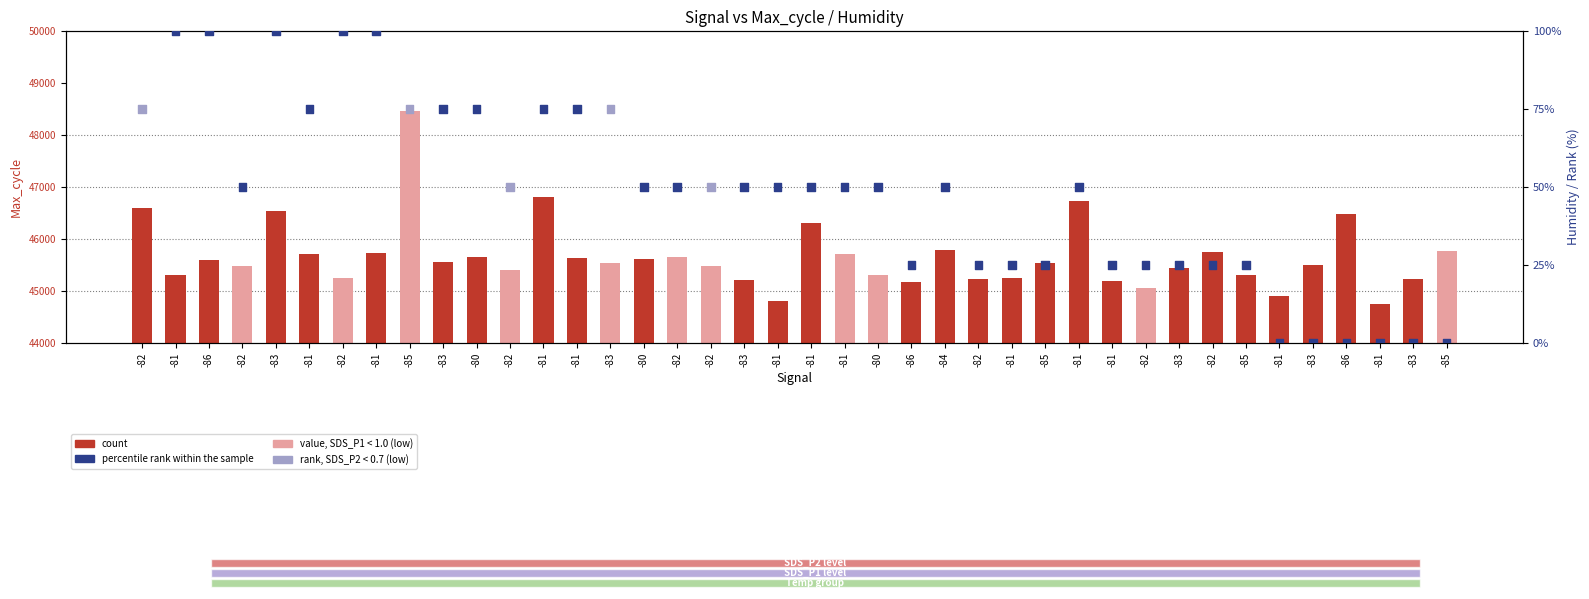

Which series reaches the maximum Y coordinate?

count